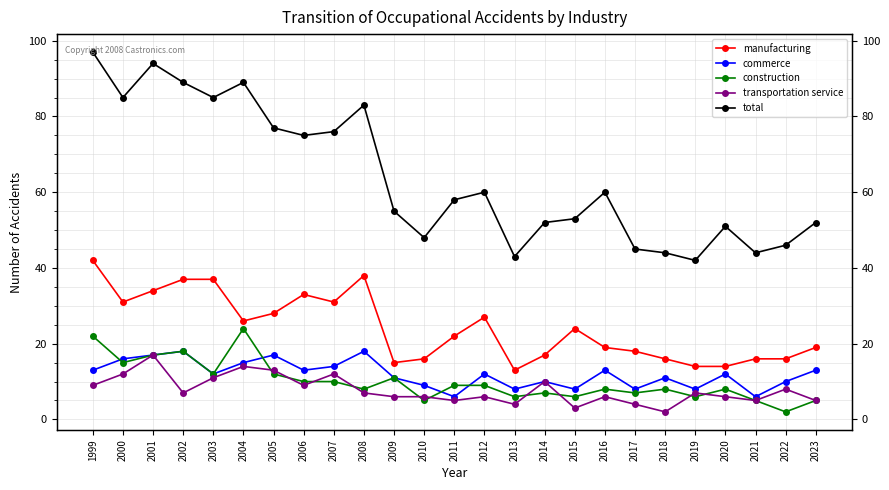

What is the difference between the maximum and minimum values in the commerce series?

12